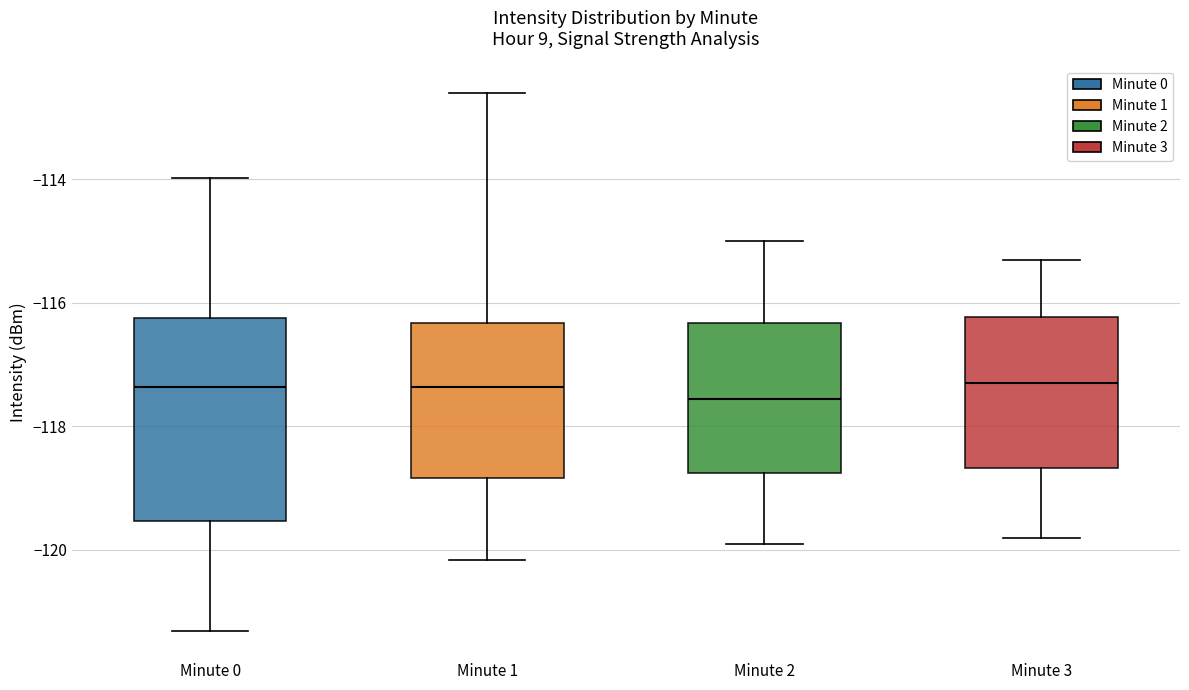

Reading left to right, transcribe this box plot: for each box, give where its median line is, the range the box spans, and where its two whiskers end, as read against the y-axis. The values are not printed on the chart, so give them approximately, as read against the axis.

Minute 0: median -117.4, box -119.6 to -116.2, whiskers -121.4 to -114.0
Minute 1: median -117.4, box -118.8 to -116.4, whiskers -120.2 to -112.6
Minute 2: median -117.6, box -118.8 to -116.4, whiskers -119.8 to -115.0
Minute 3: median -117.2, box -118.6 to -116.2, whiskers -119.8 to -115.2